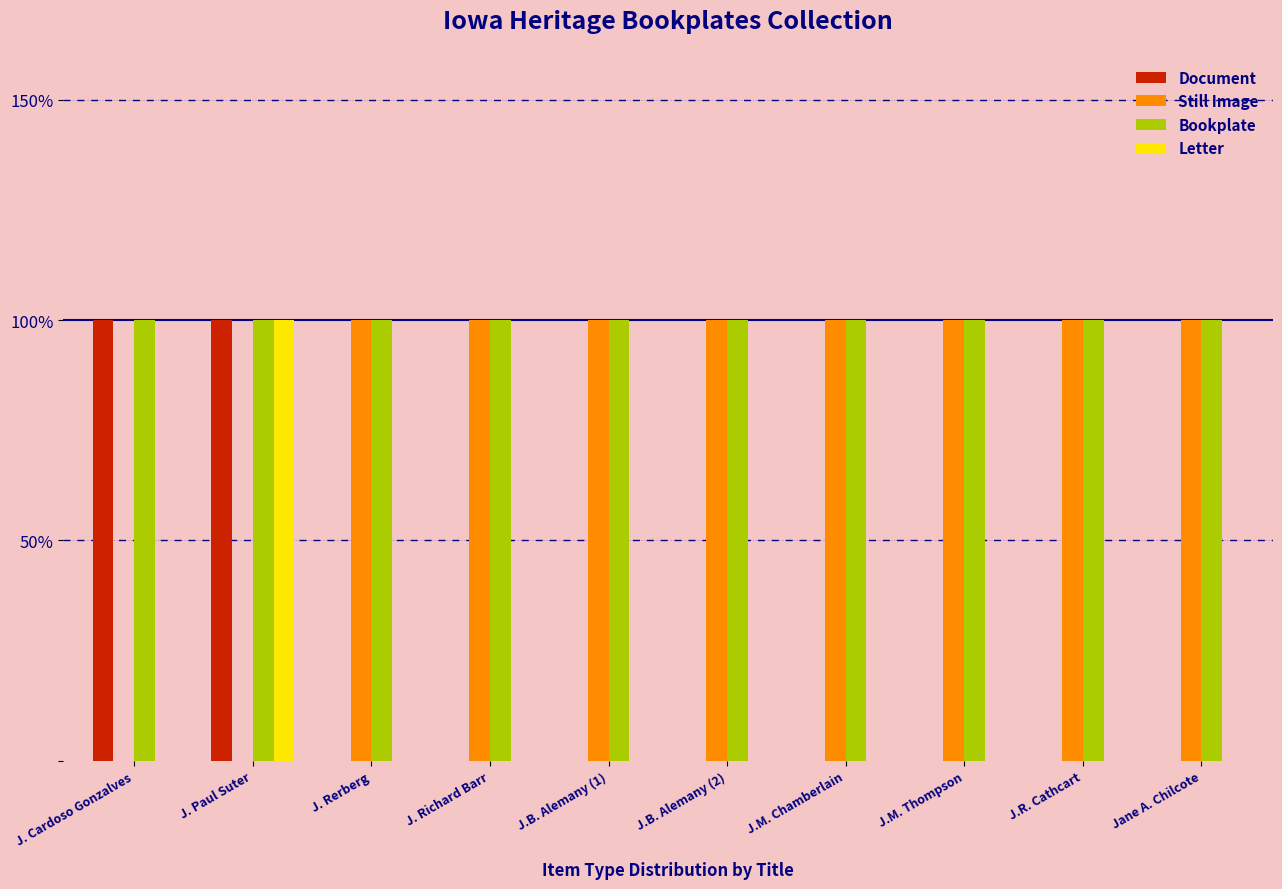

What are all the series names shown in the legend?

Document, Still Image, Bookplate, Letter